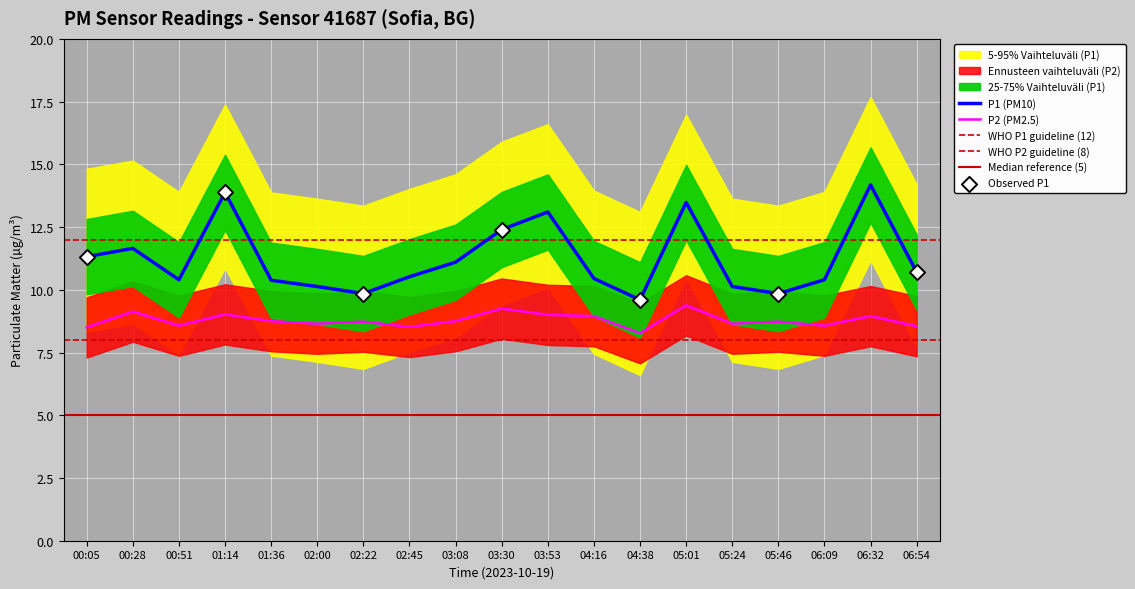

Which series has the largest total across all categories?

P1